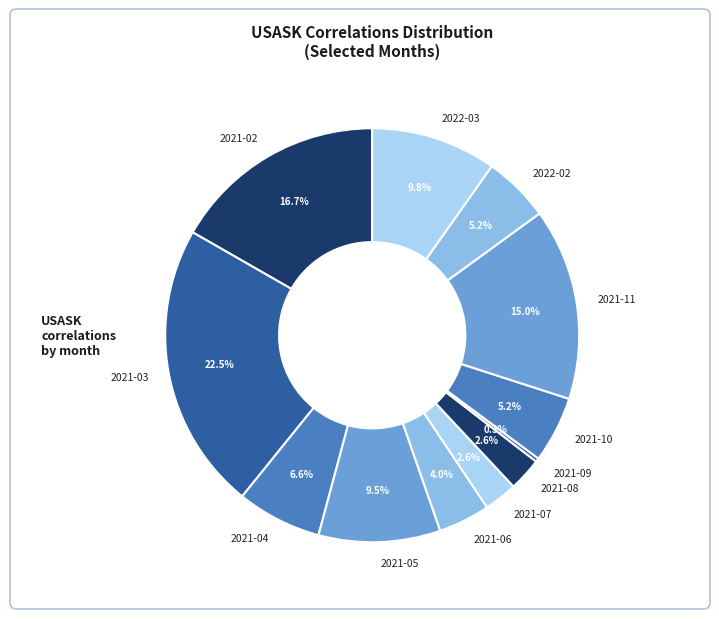

Combined, do 2021-06 and 2021-10 account for over 50%?

No